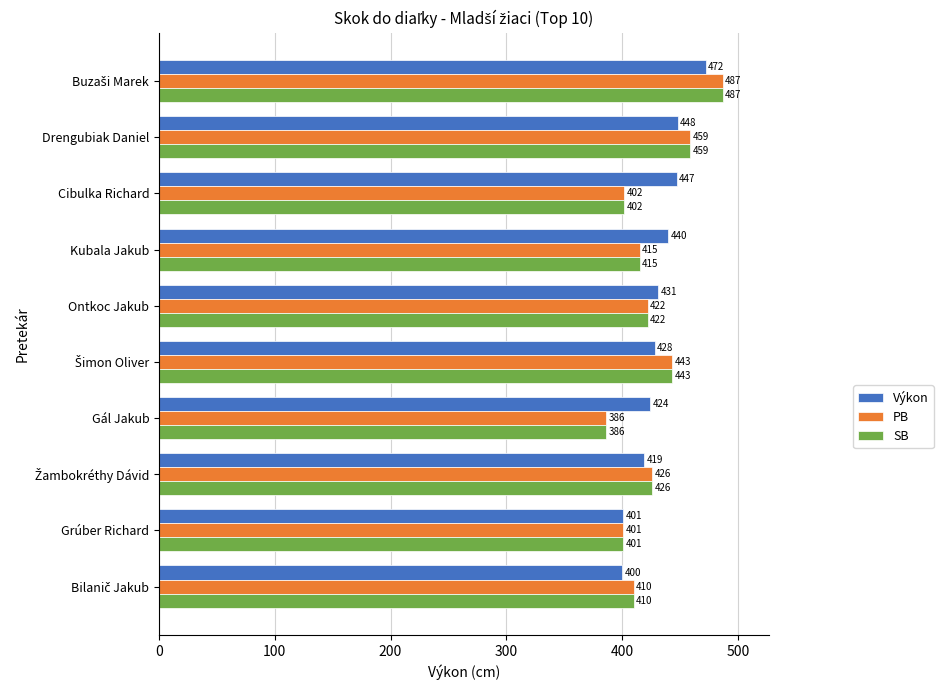

How many data points does each series have?

10